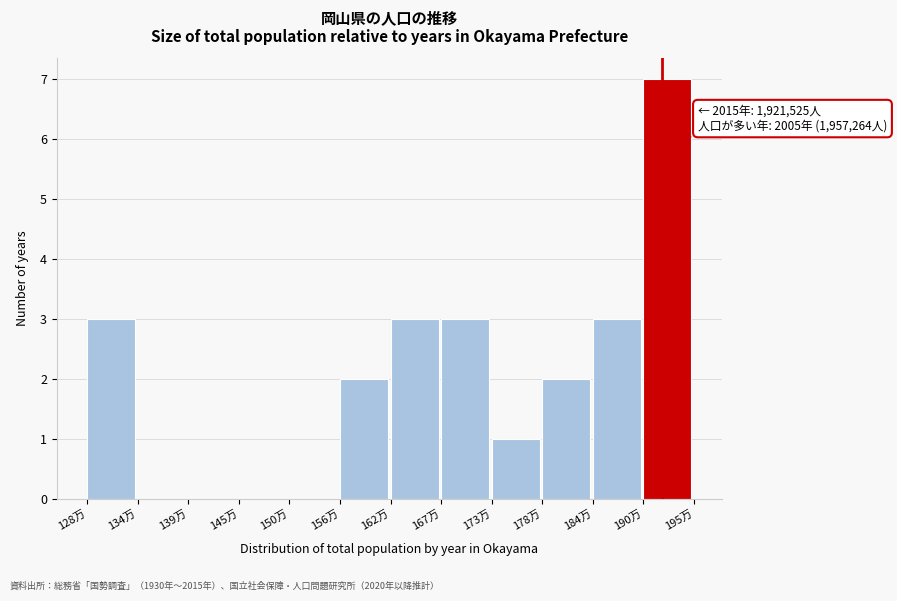

Reading right to left, extract all data points from this chart.

190万=7	184万=3	178万=2	173万=1	167万=3	162万=3	156万=2	150万=0	145万=0	139万=0	134万=0	128万=3